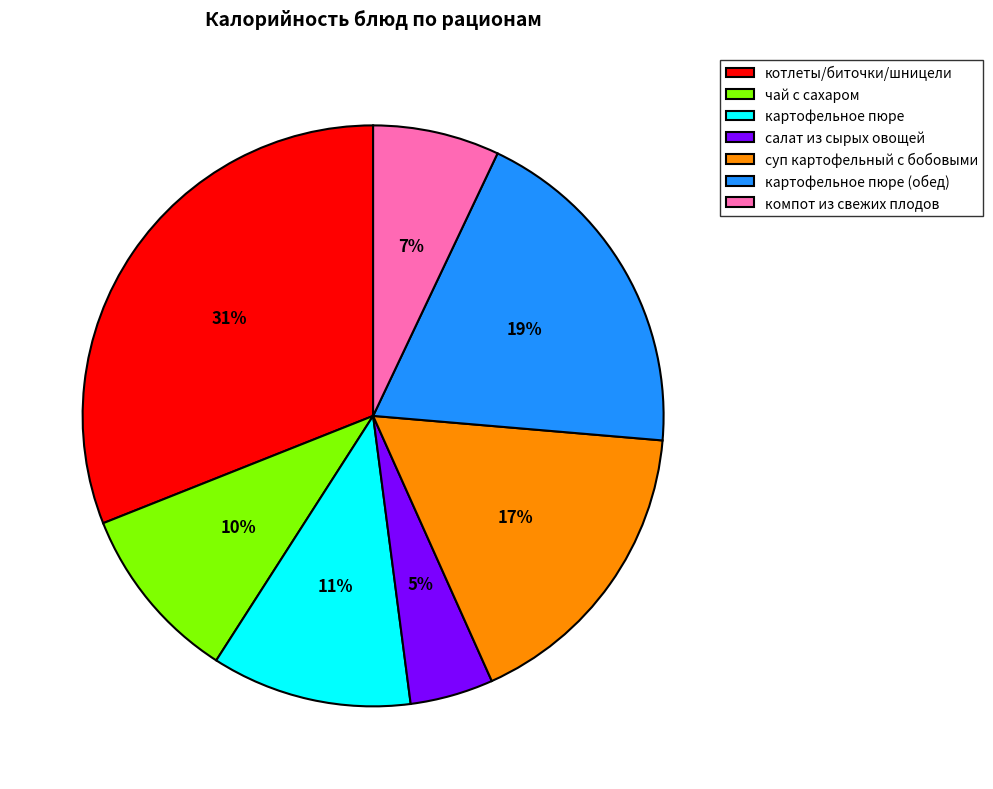

Rank the categories by value from lowest to highest.

салат из сырых овощей, компот из свежих плодов, чай с сахаром, картофельное пюре, суп картофельный с бобовыми, картофельное пюре (обед), котлеты/биточки/шницели